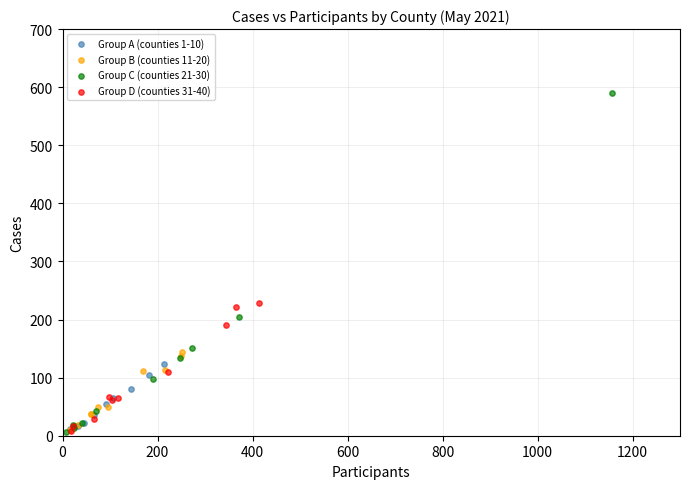

Which series has the widest spread of Y values?

Group C (counties 21-30)